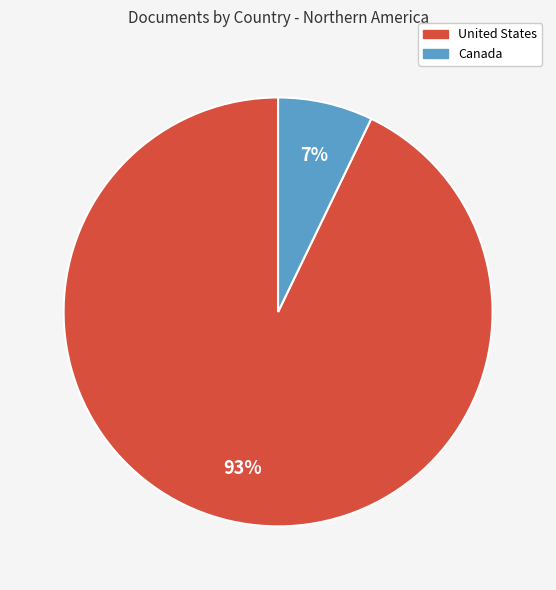

Combined, do Canada and United States account for over 50%?

Yes